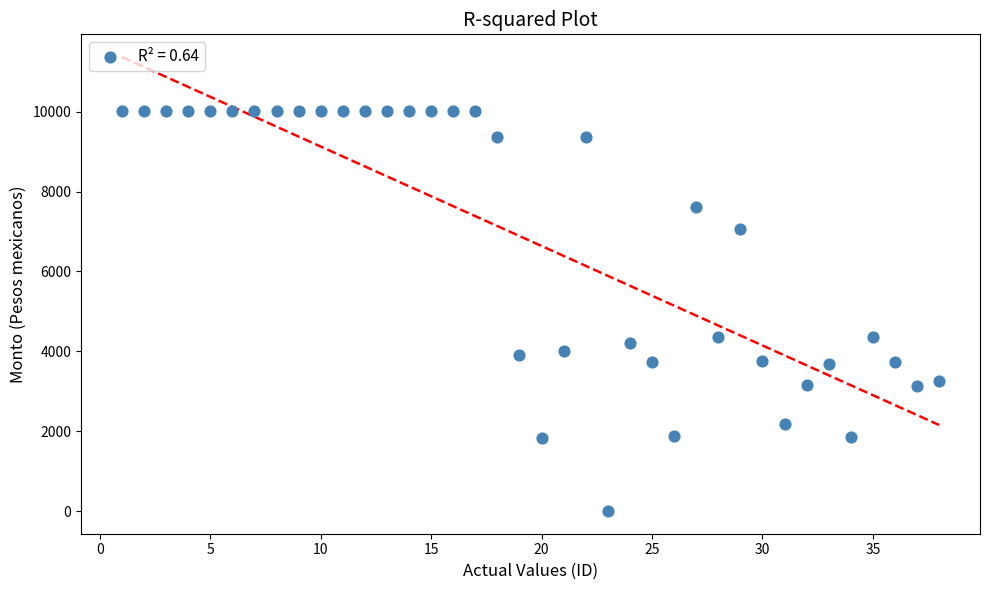

What is the range of X values (max minus min)?

37.0